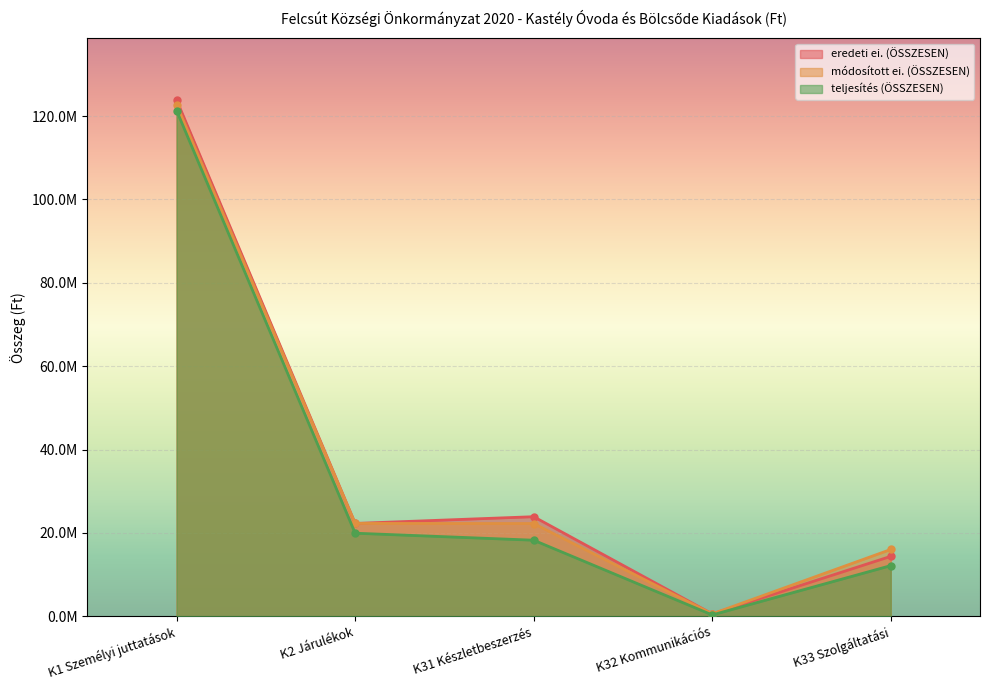

What position from the left is K2 Járulékok?

2